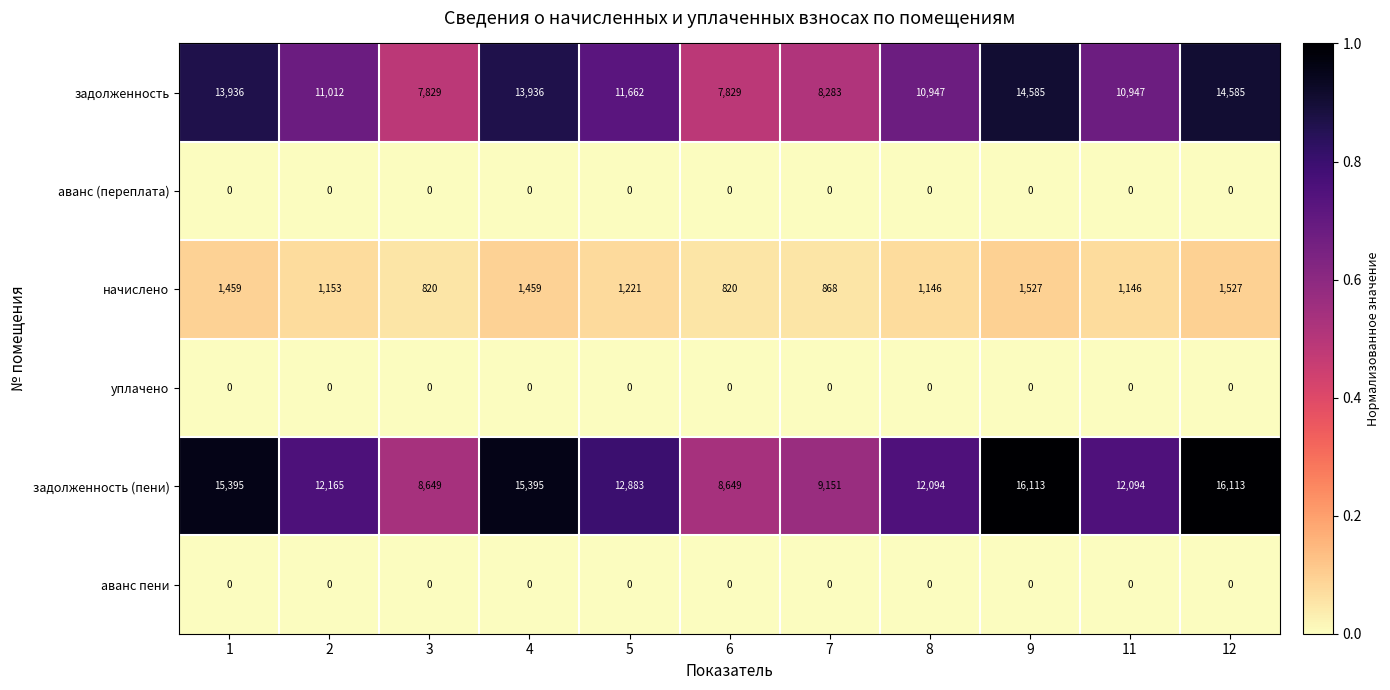

Is it true that задолженность (пени) equals 8649 at 6?

True